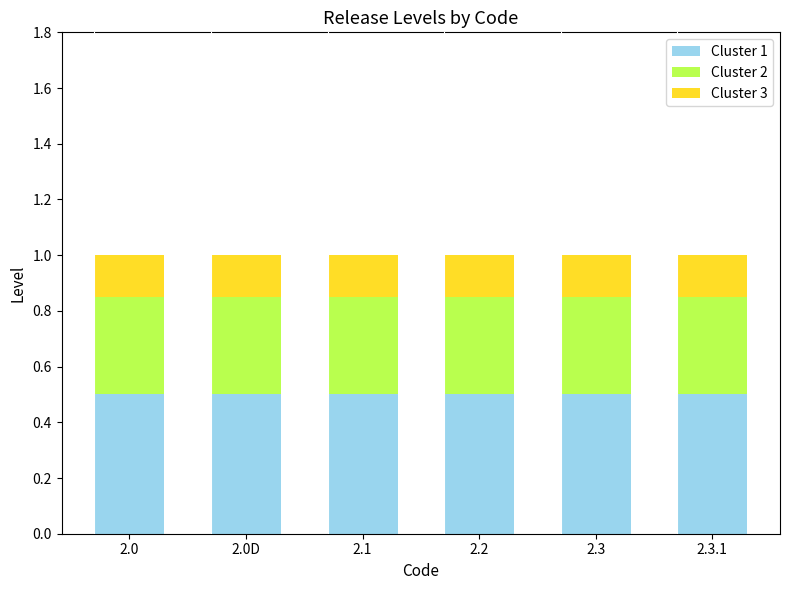

What is the sum of the Cluster 1 values at 2.2 and 2.0?

1.0